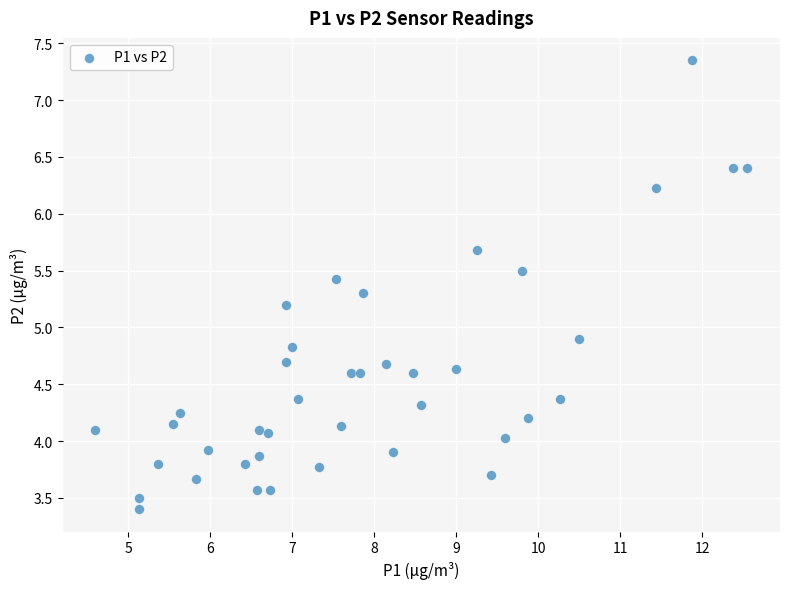

What is the range of X values (max minus min)?

8.0